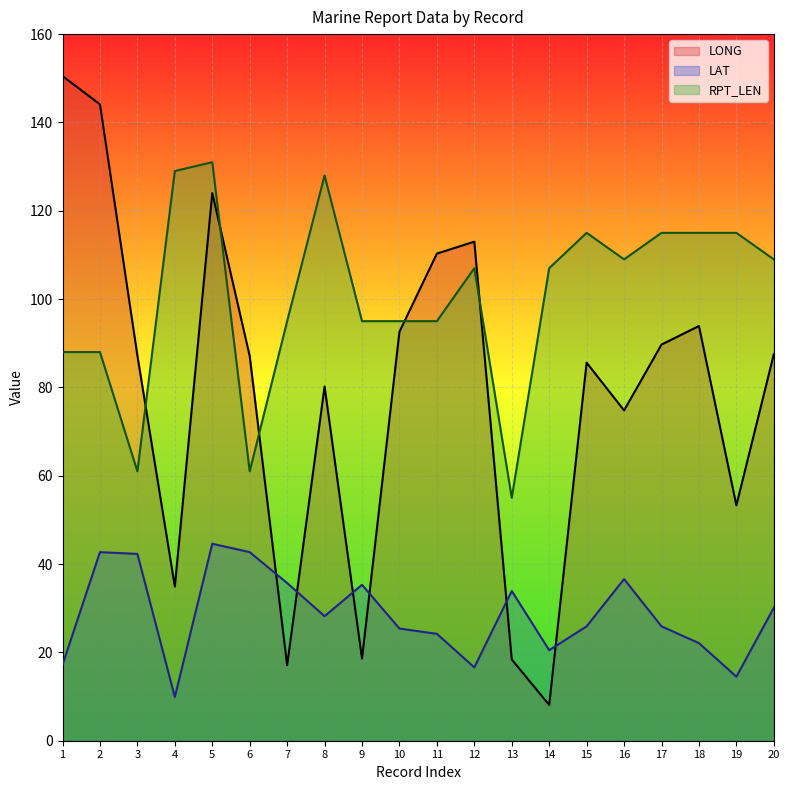

How many lines are shown in the chart?

3